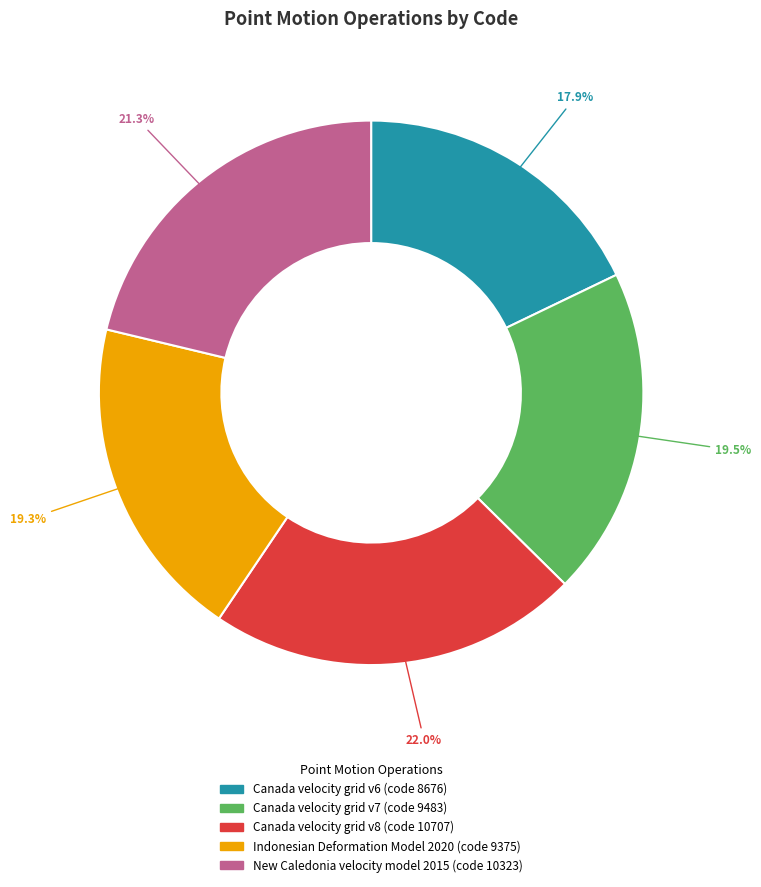

Approximately how many times larger is the value at Canada velocity grid v7 compared to Canada velocity grid v8?

0.9